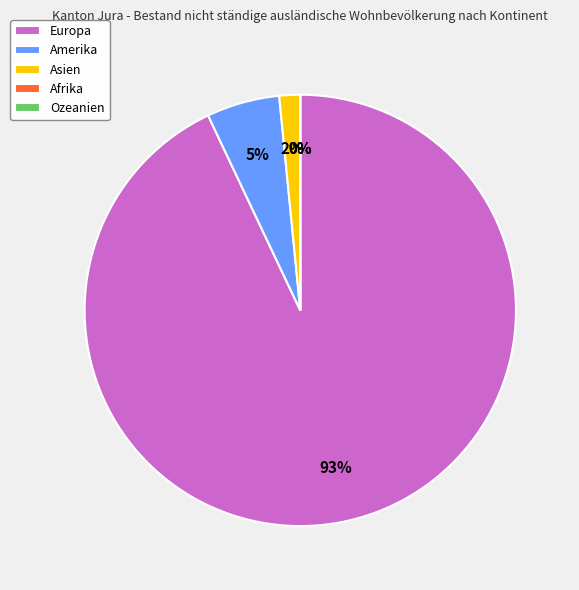

How many slices are in this pie chart?

5